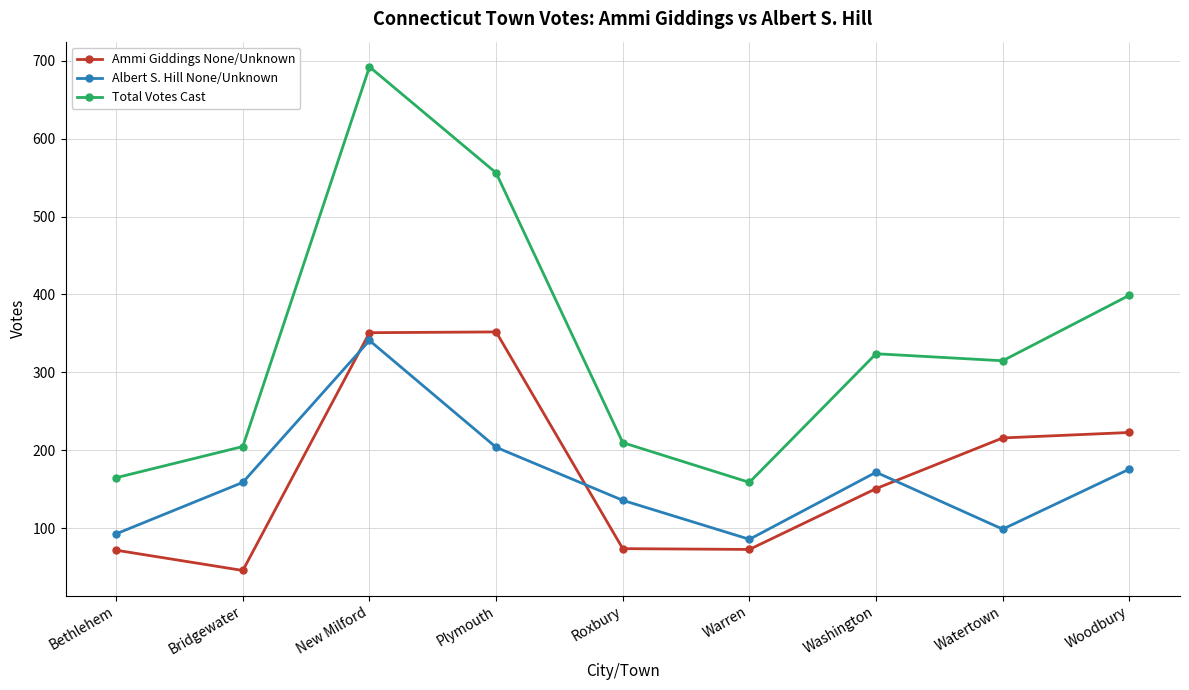

In Ammi Giddings None/Unknown, how many points are higher than both neighbors (excluding endpoints)?

1